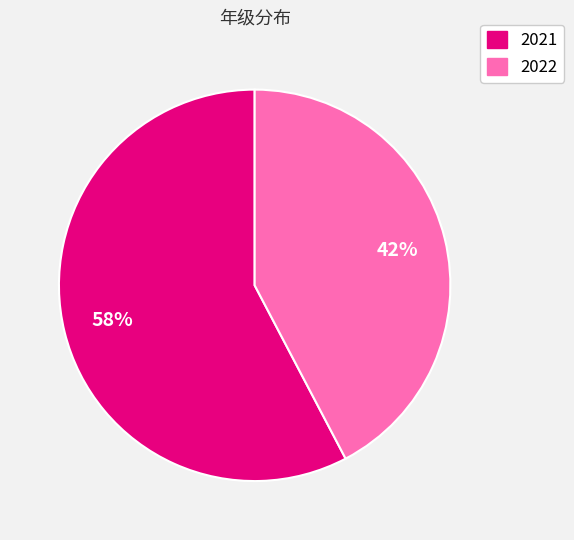

Is 2021 the majority of the pie?

Yes